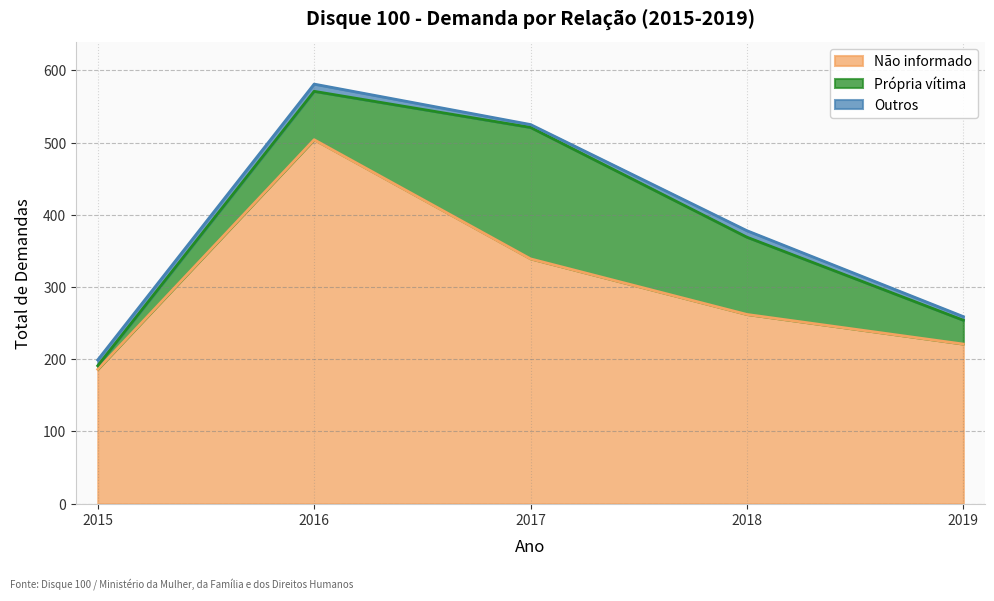

What are all the series names shown in the legend?

Não informado, Própria vítima, Outros